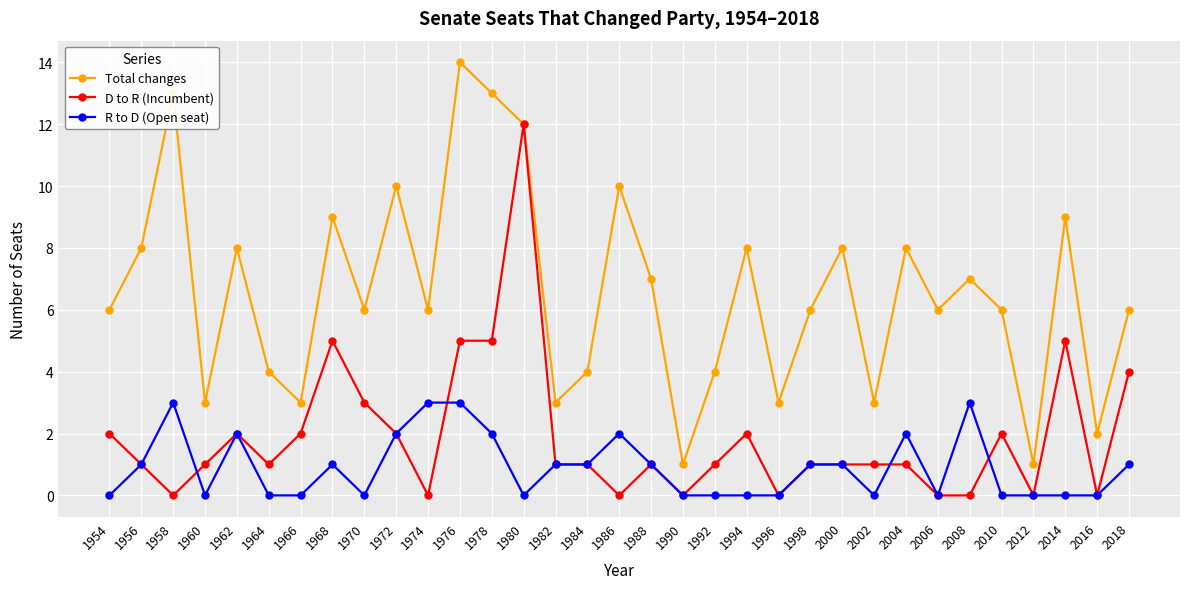

True or false: R to D (Open seat) and Total changes intersect in this chart.

False